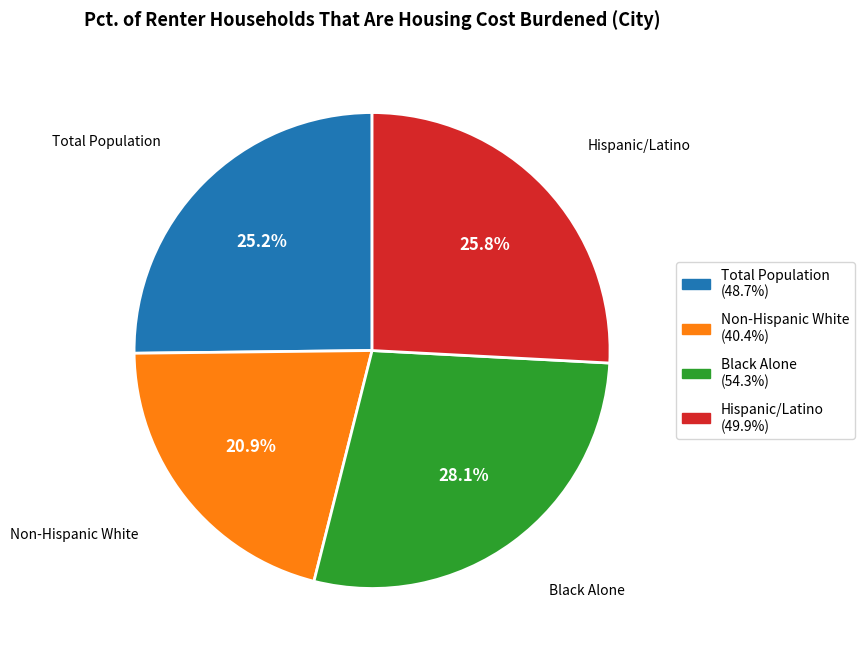

Is there any slice that represents more than half of the pie?

No